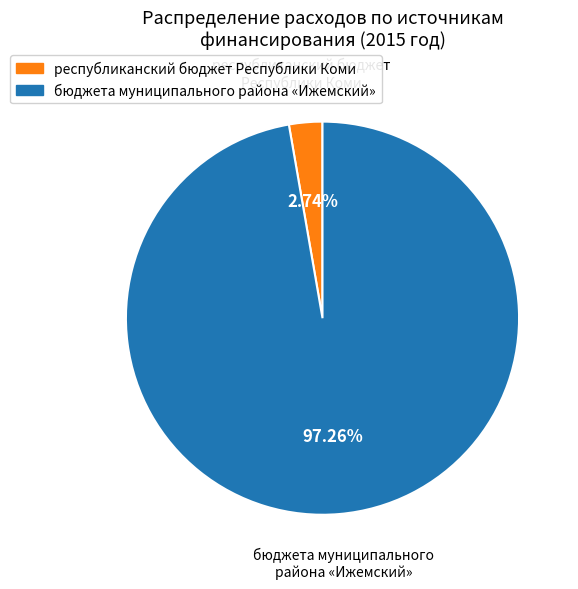

Is there any slice that represents more than half of the pie?

Yes